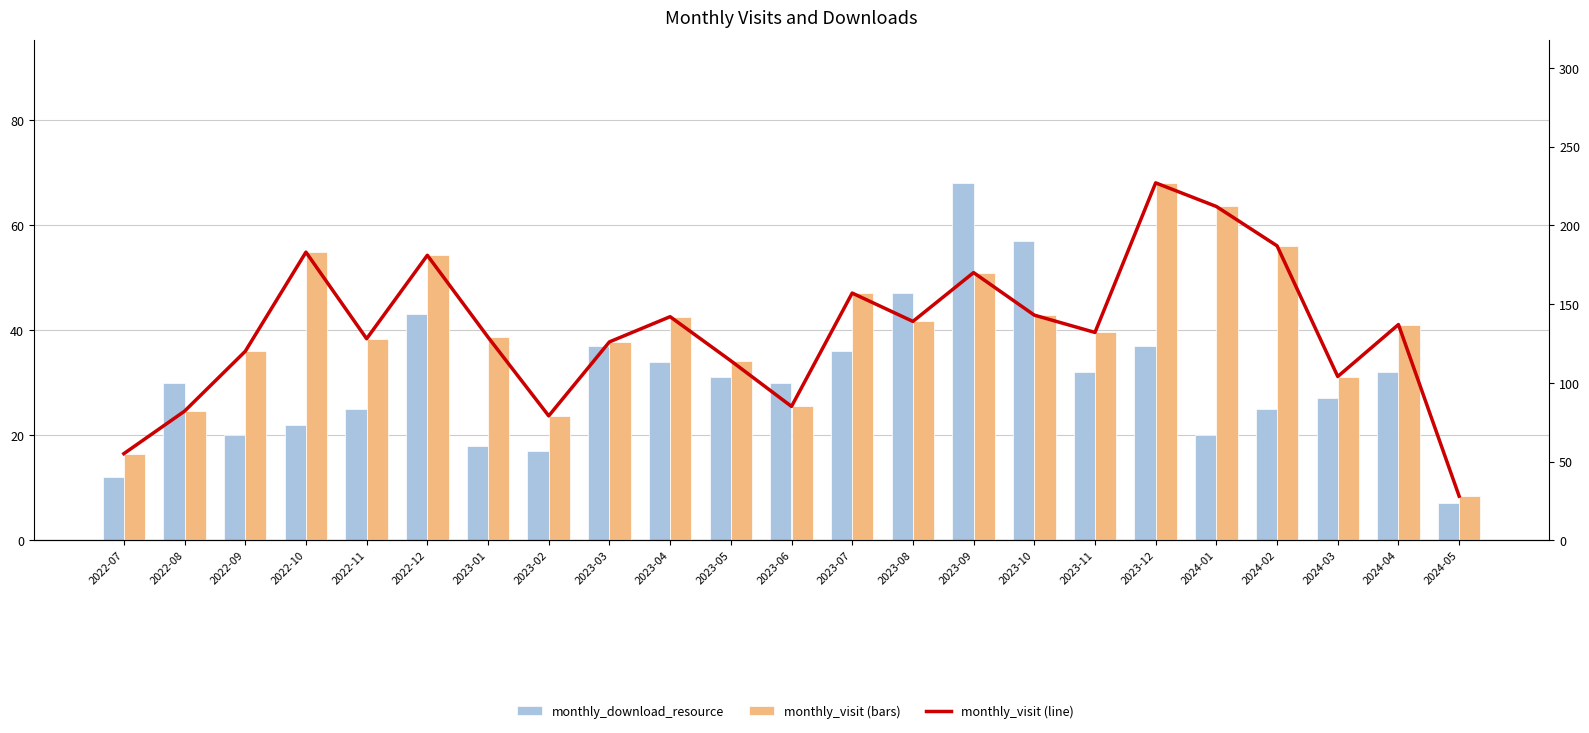

True or false: monthly_download_resource has a value of 32 at 2022-10.

False